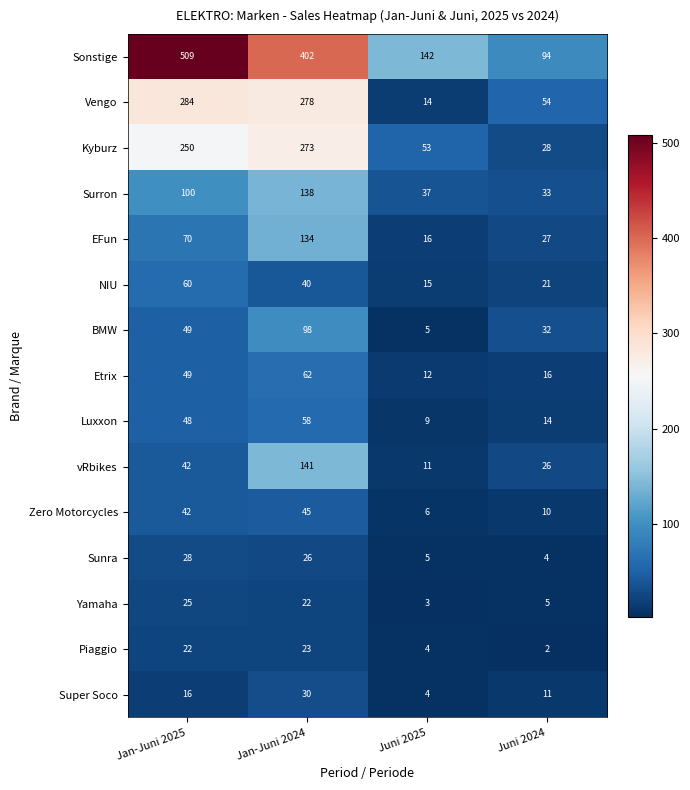

True or false: Sonstige has a value of 49 at Juni 2025.

False